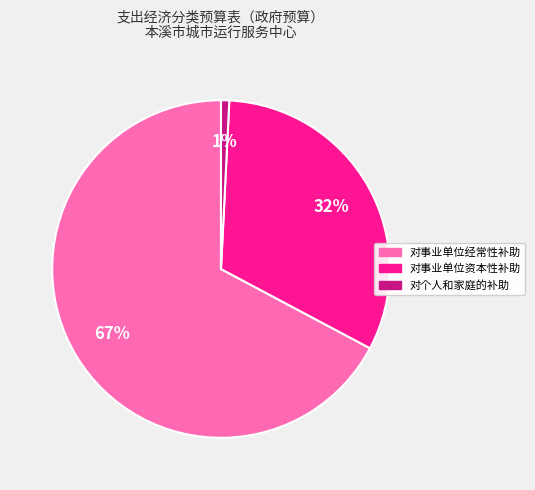

Count the number of slices in the pie.

3